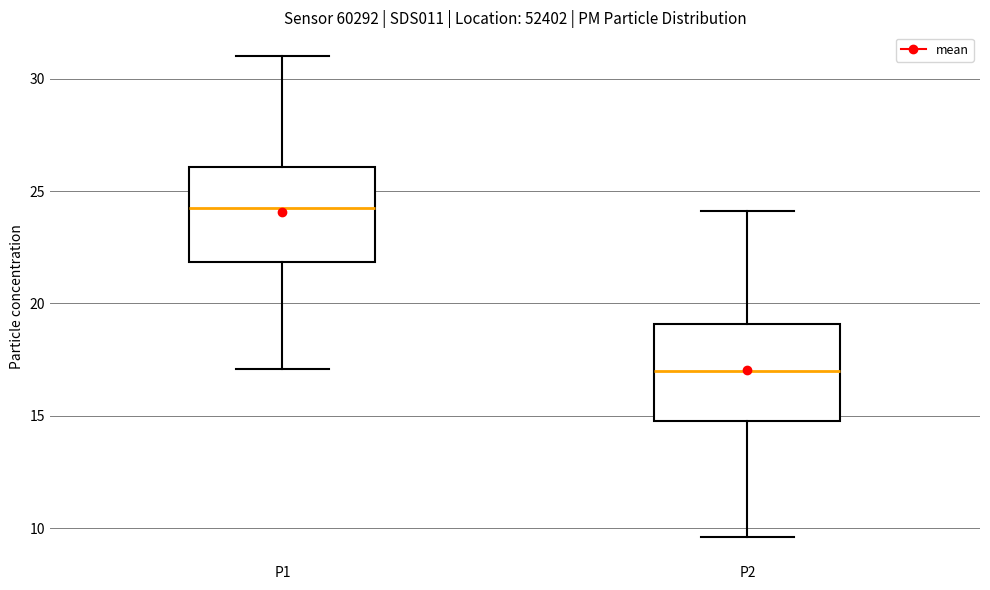

Where is the lower edge of the box for P2 on the y-axis? The values are not printed on the chart, so give them approximately, as read against the axis.

15.0